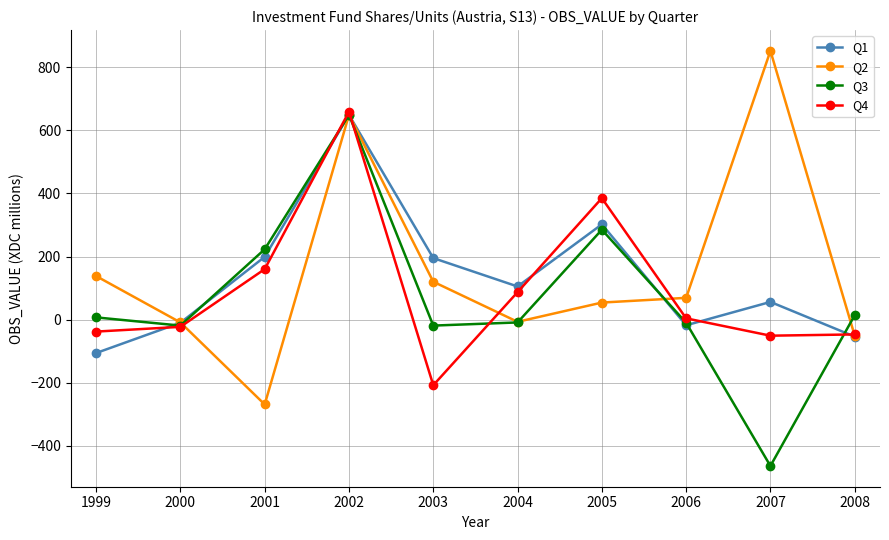

What is the smallest value displayed?

-464